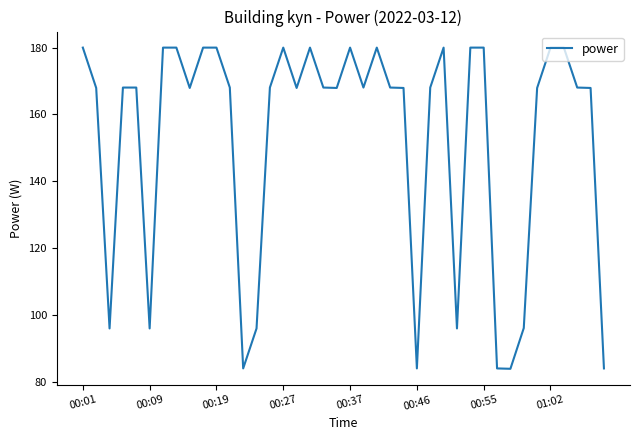

Does the chart display data point markers on the line(s)?

No